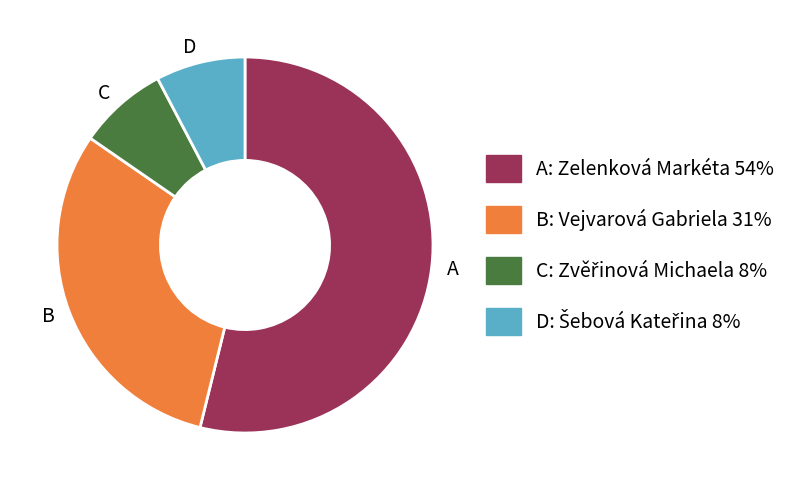

Which category accounts for the majority?

A